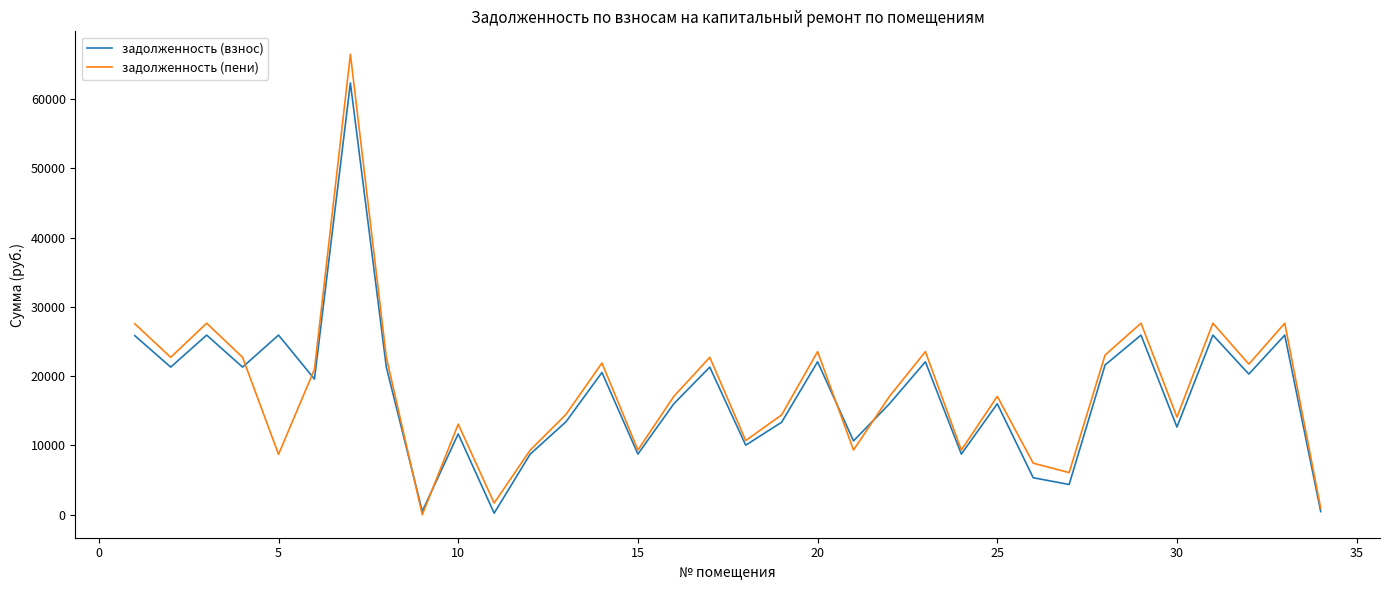

Which series has the largest range (max minus min)?

задолженность (пени)